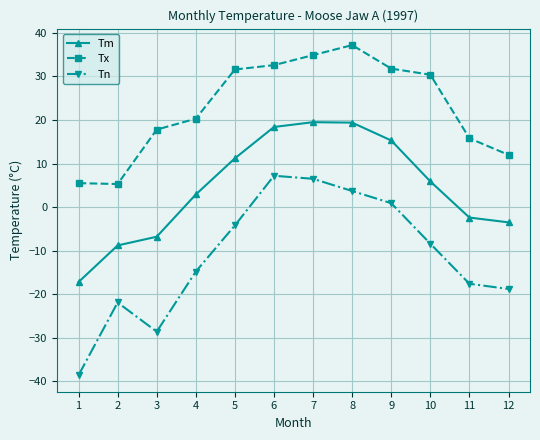

What is the lowest value of the Tx series?

5.3